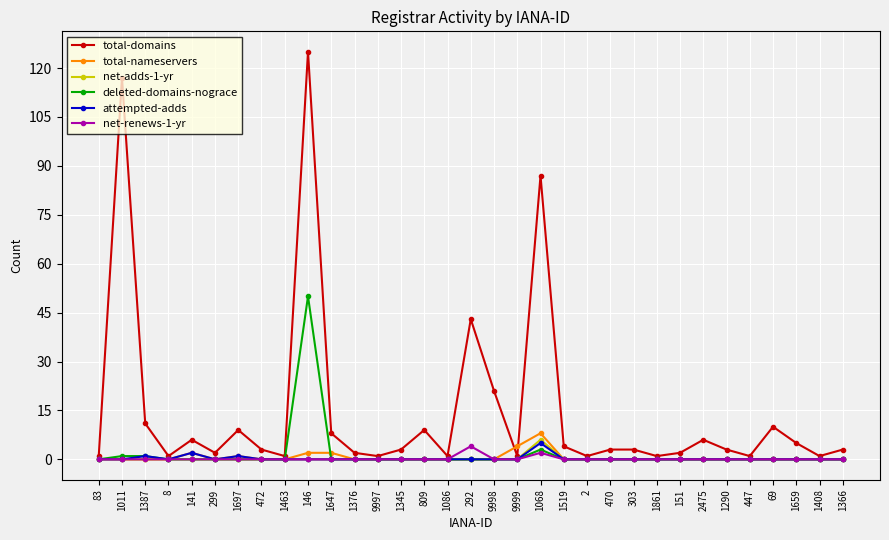

At which category is the sum across all series the highest?

146